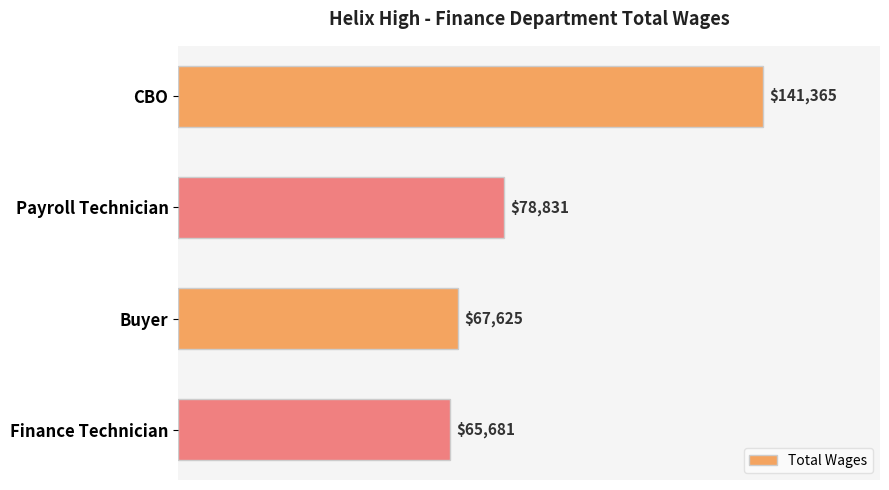

List the labels in order of value, smallest first.

Finance Technician, Buyer, Payroll Technician, CBO